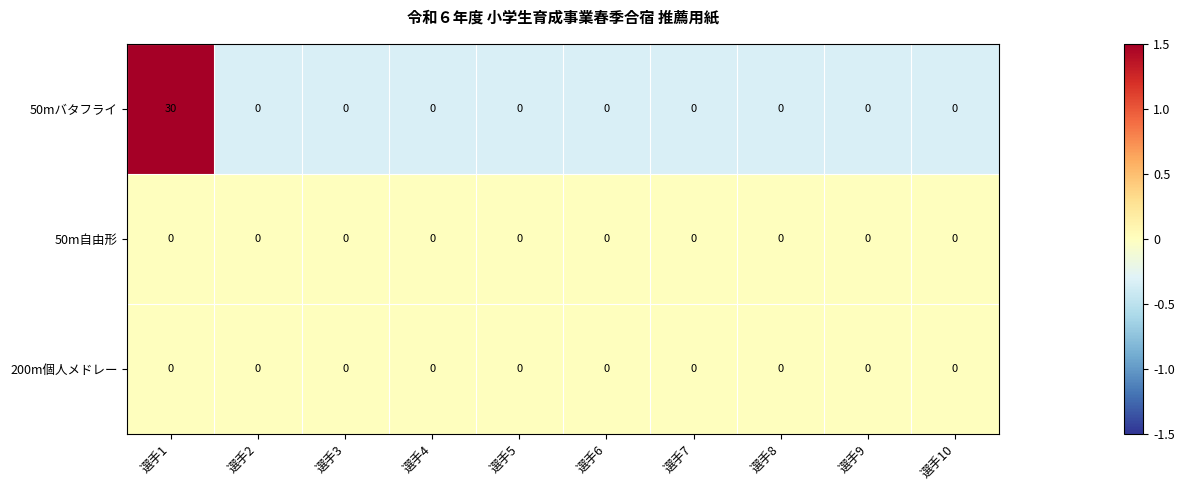

The 50mバタフライ series shows 15 at 選手7. True or false?

False